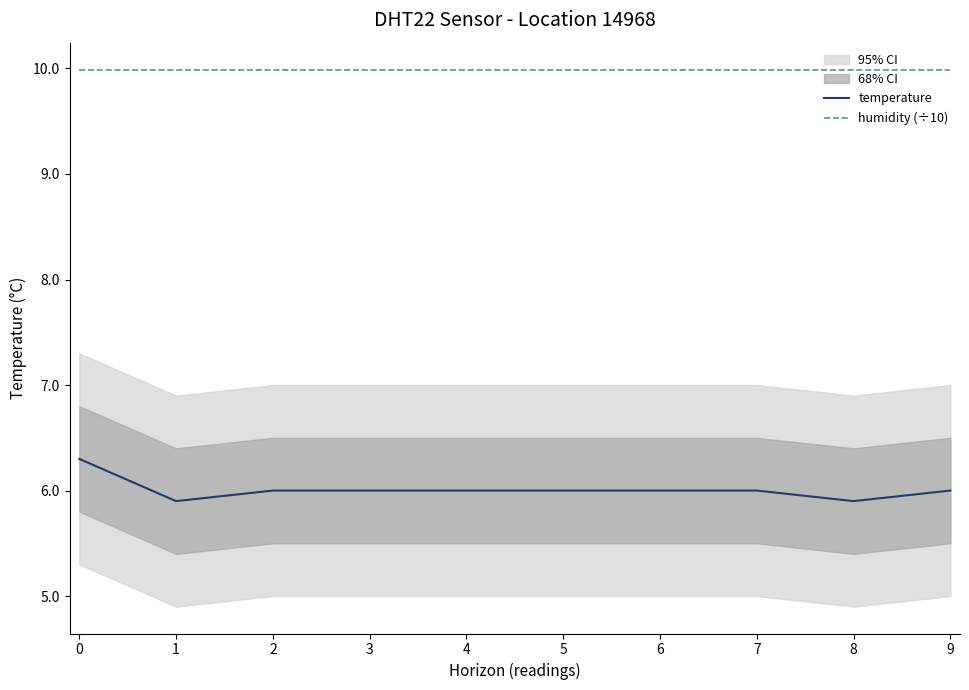

True or false: temperature and humidity (÷10) intersect in this chart.

False